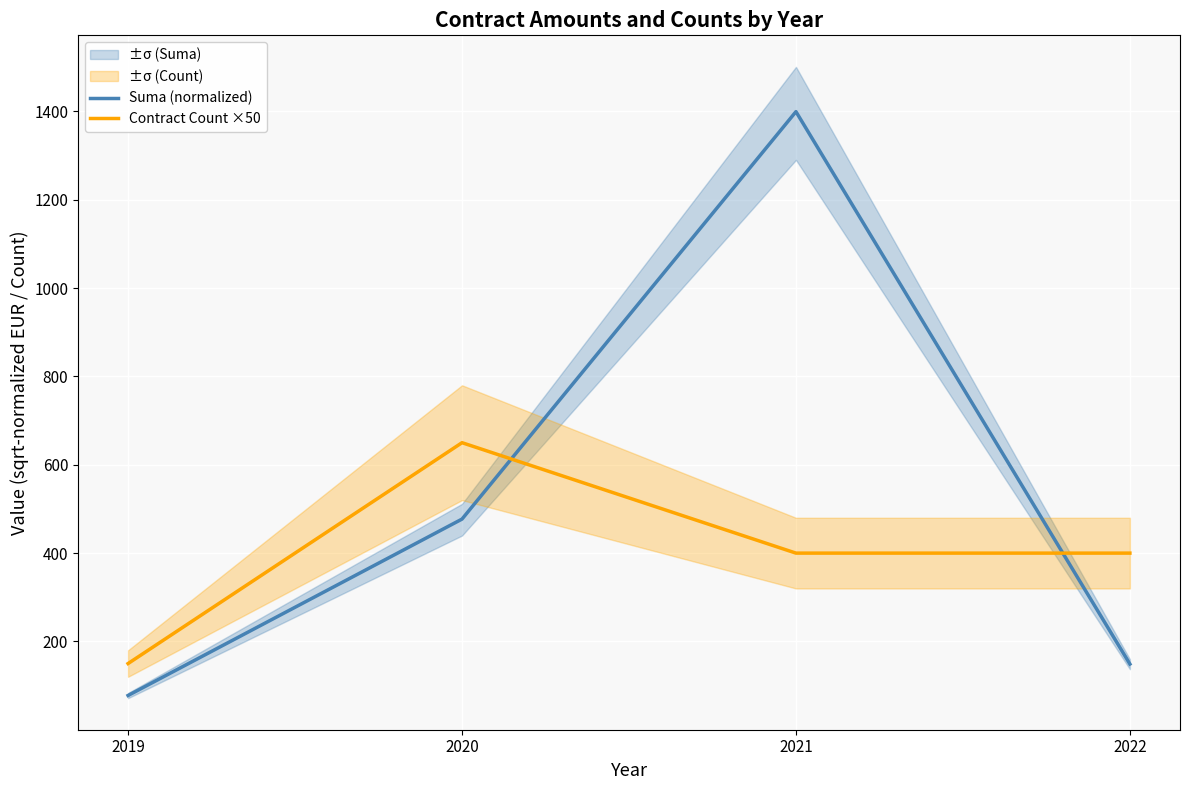

The Contract Count ×50 series shows 400.0 at 2021. True or false?

True